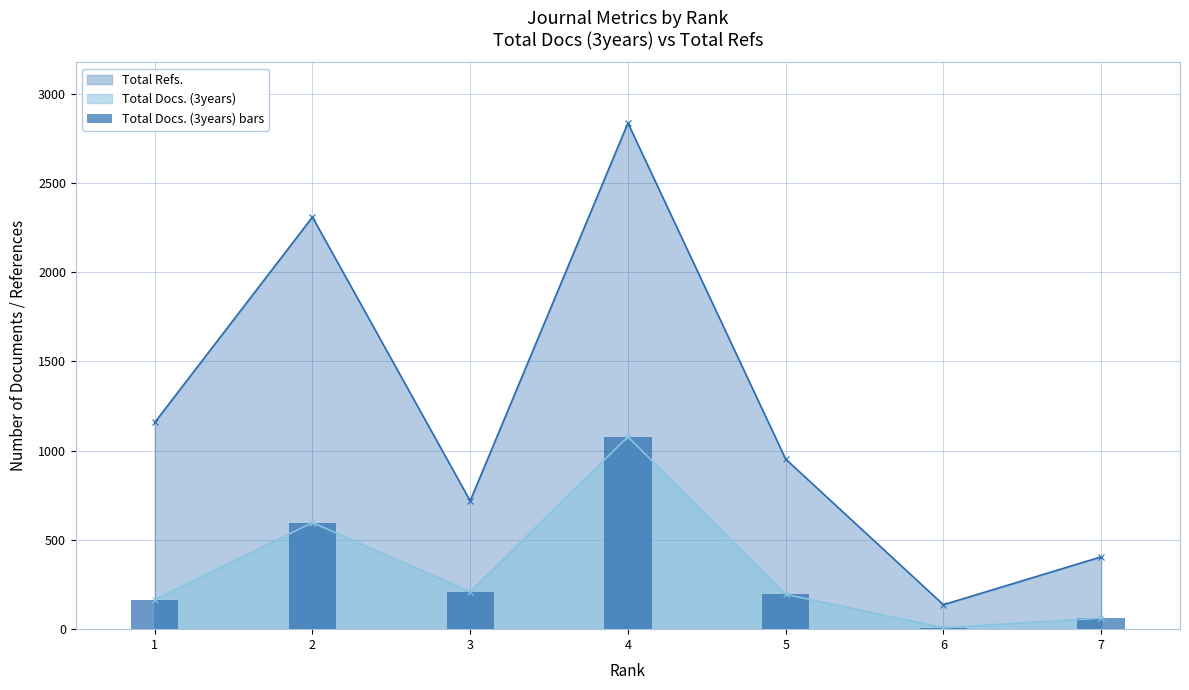

Is it true that the value at 6 is 14?

False